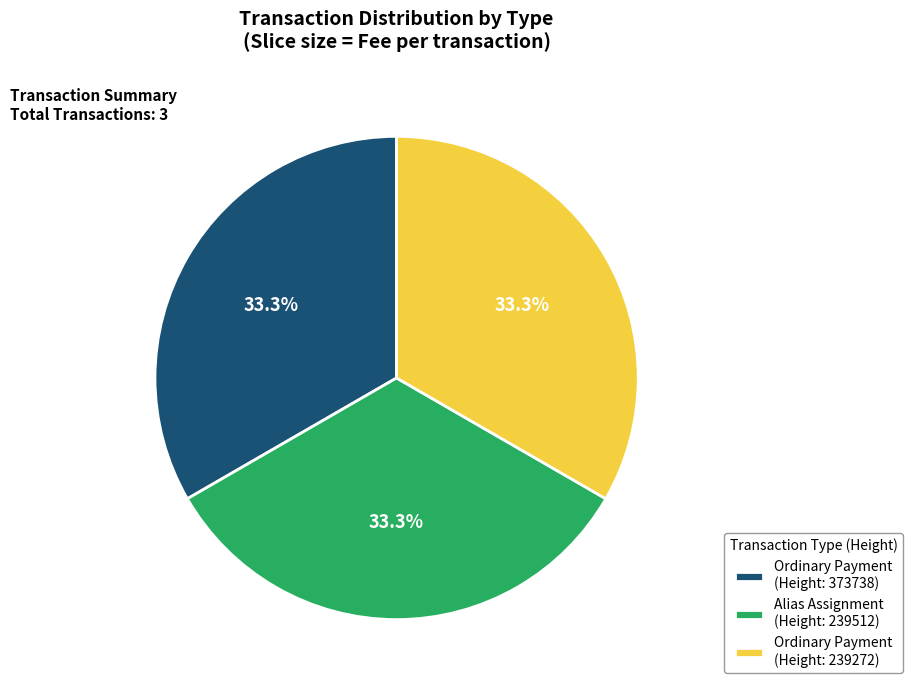

To the nearest percent, what is the difference between the largest and smallest slice percentages?

0%